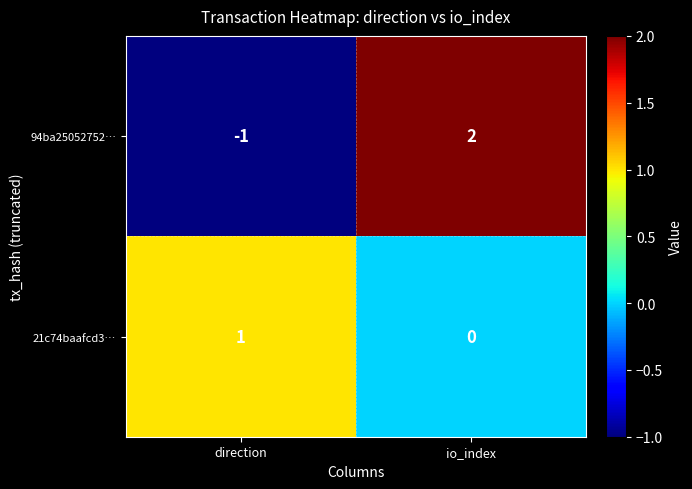

What is the total value across all series at io_index?

2